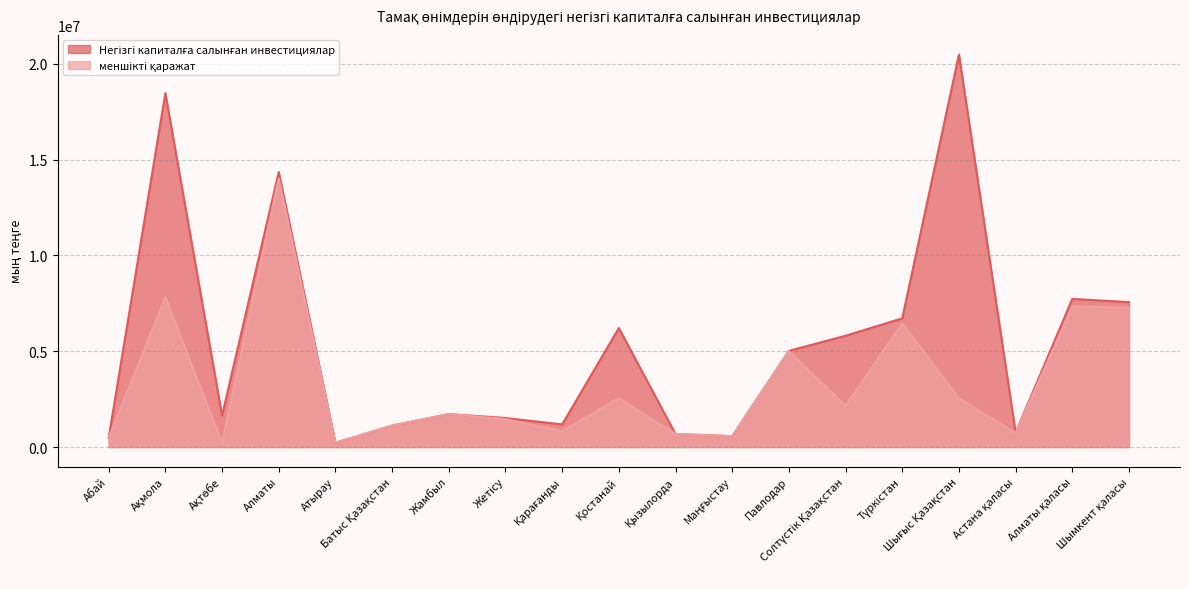

What is the average value of the меншікті қаражат series?

3325654